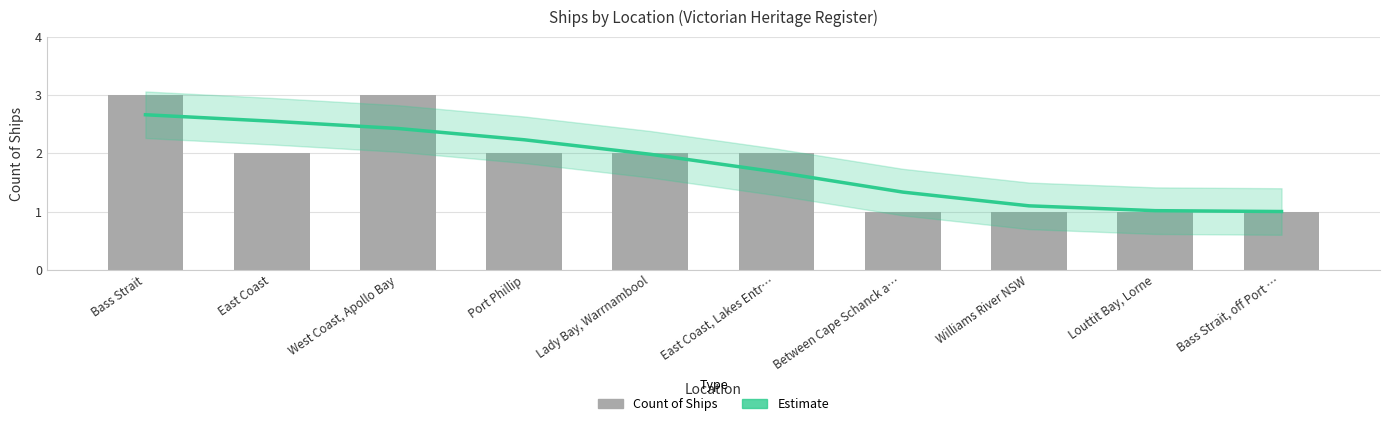

Count the number of data series in this chart.

2